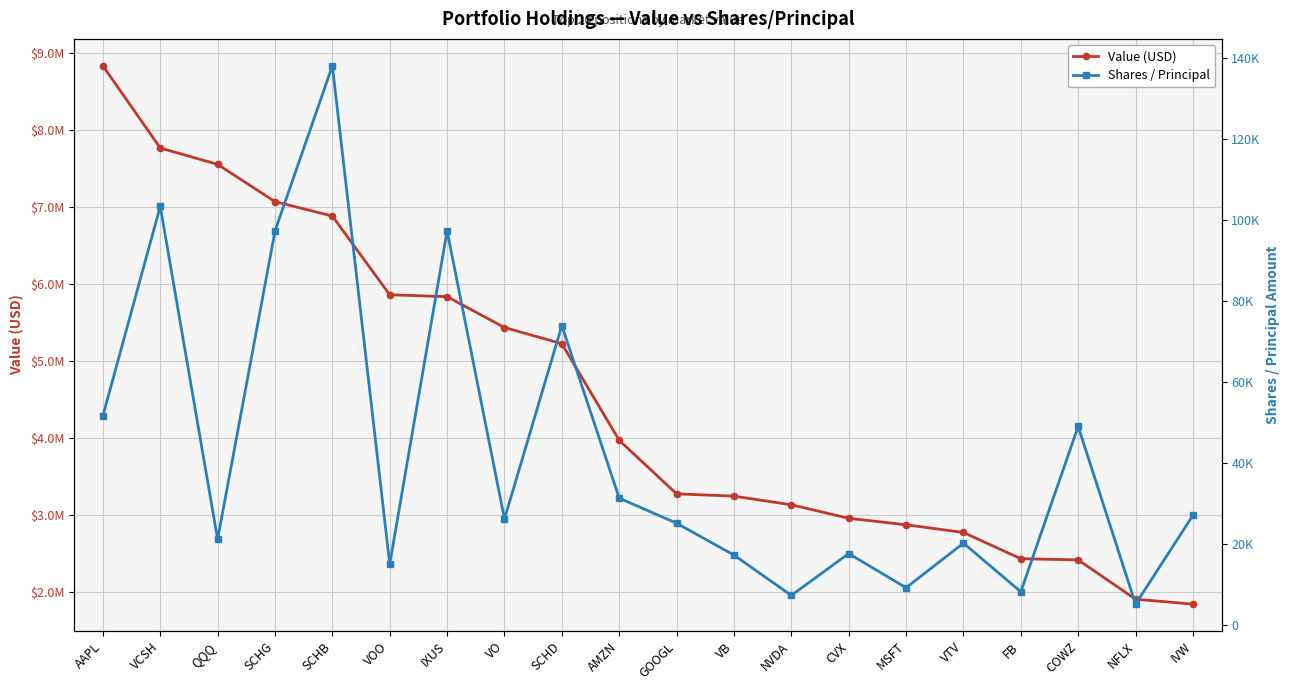

The Value (USD) series shows 1846412 at IVW. True or false?

True